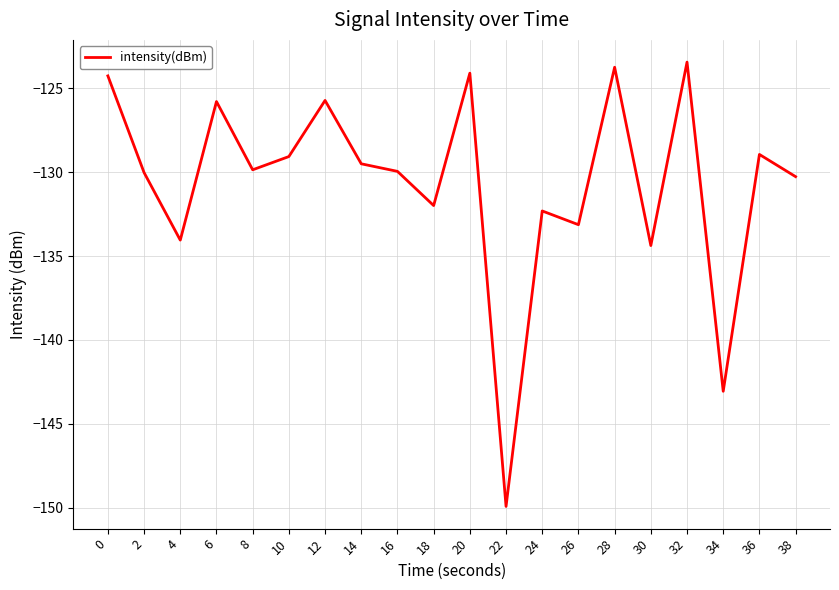

What is the change in value from 12 to 34?

-17.3